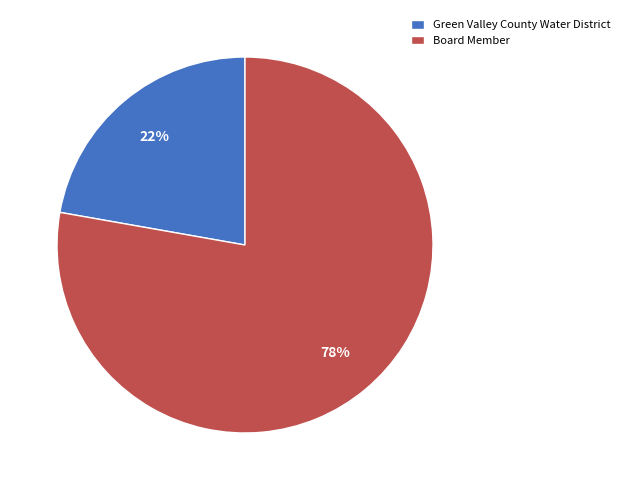

The Green Valley County Water District slice represents 22% of the pie. True or false?

True